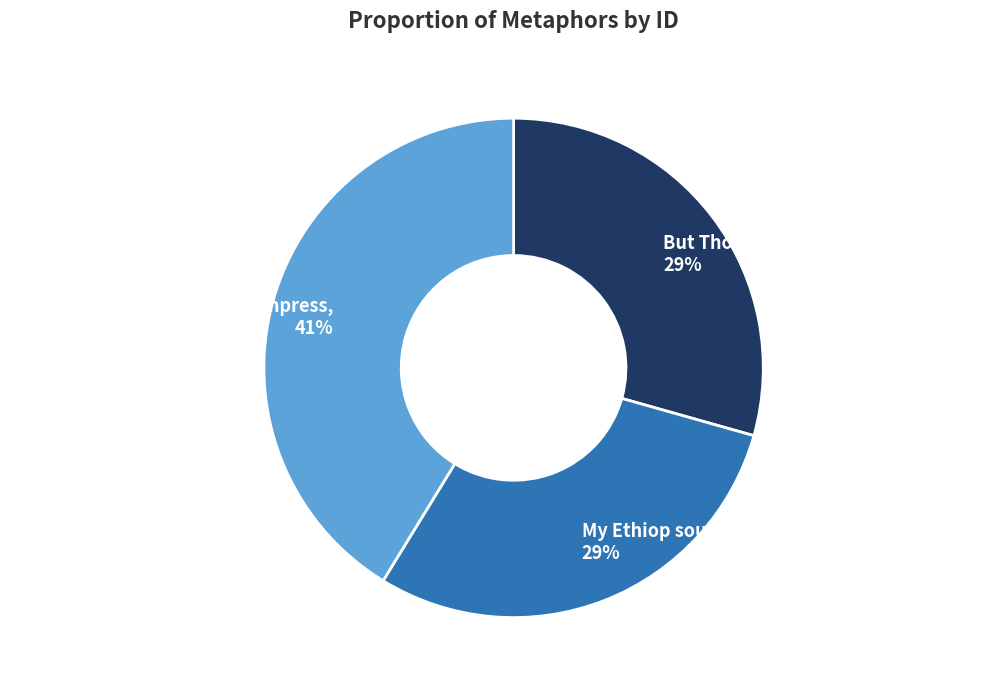

Is there any slice that represents more than half of the pie?

No